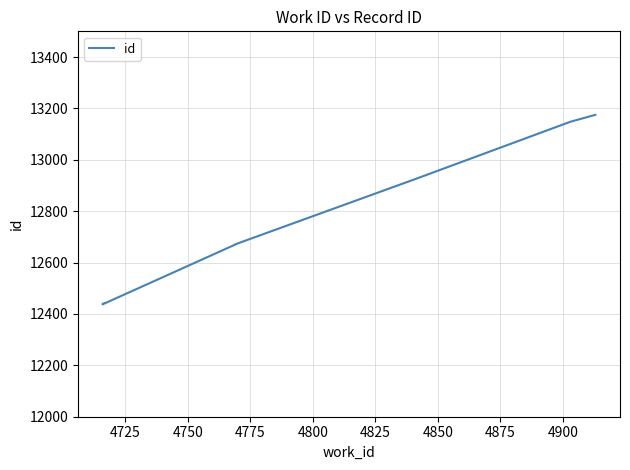

Is this an area chart (filled region under the line)?

No